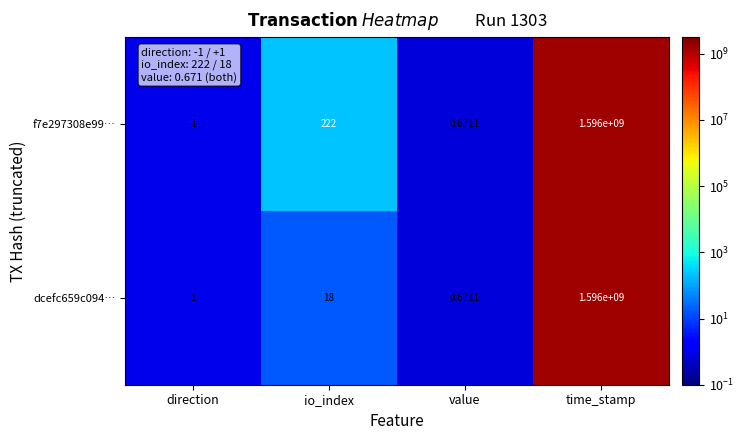

Where is f7e297308e99… nearest to the value 797999999?

io_index